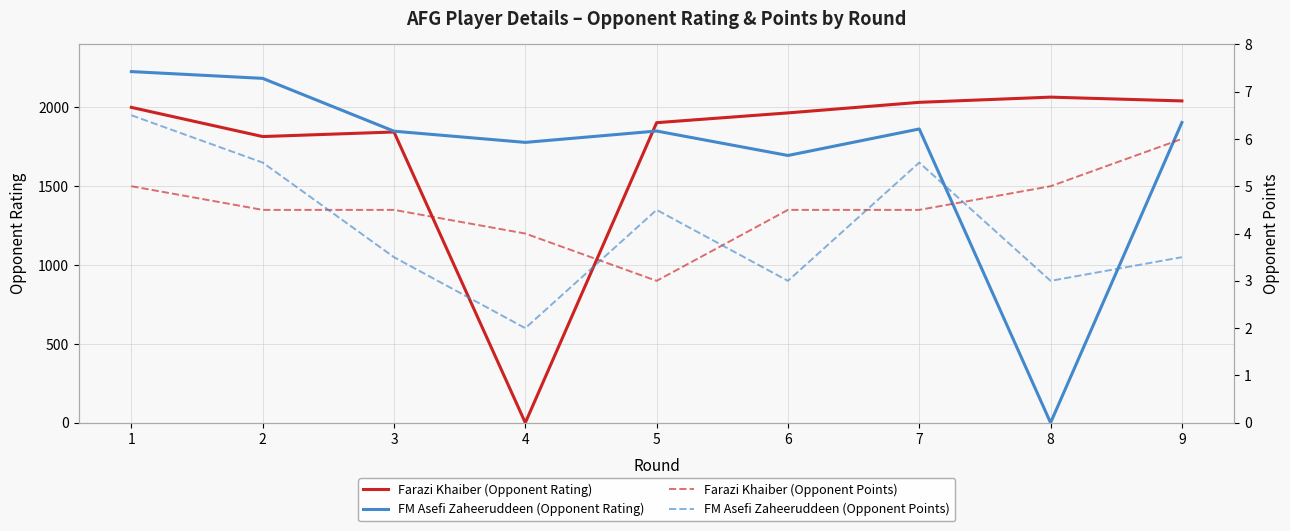

The value of Farazi Khaiber (Opponent Rating) at 2 is 1815.0. True or false?

True